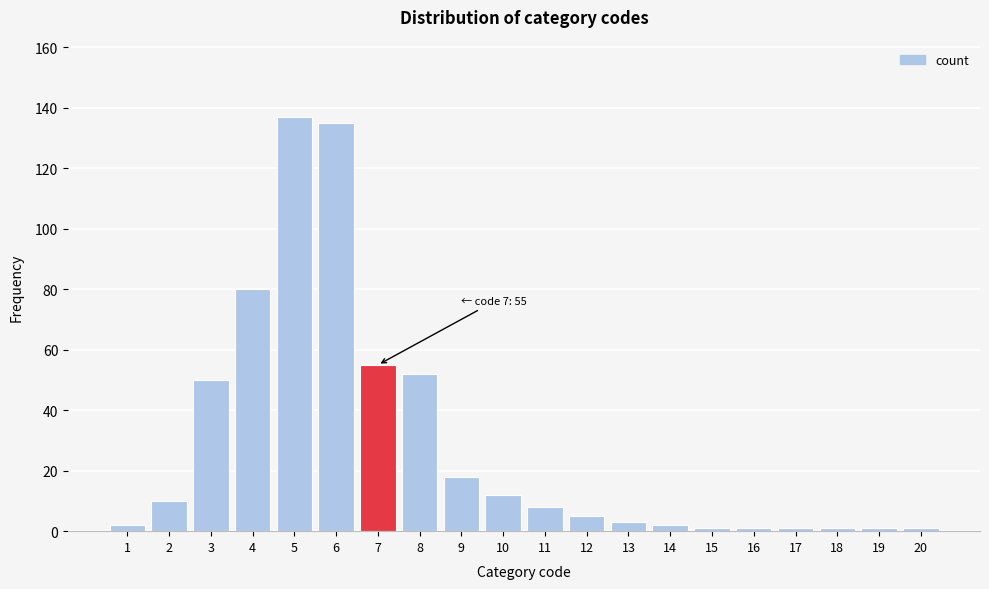

Reading left to right, list all the values displayed in this chart.

1=2	2=10	3=50	4=80	5=137	6=135	7=55	8=52	9=18	10=12	11=8	12=5	13=3	14=2	15=1	16=1	17=1	18=1	19=1	20=1